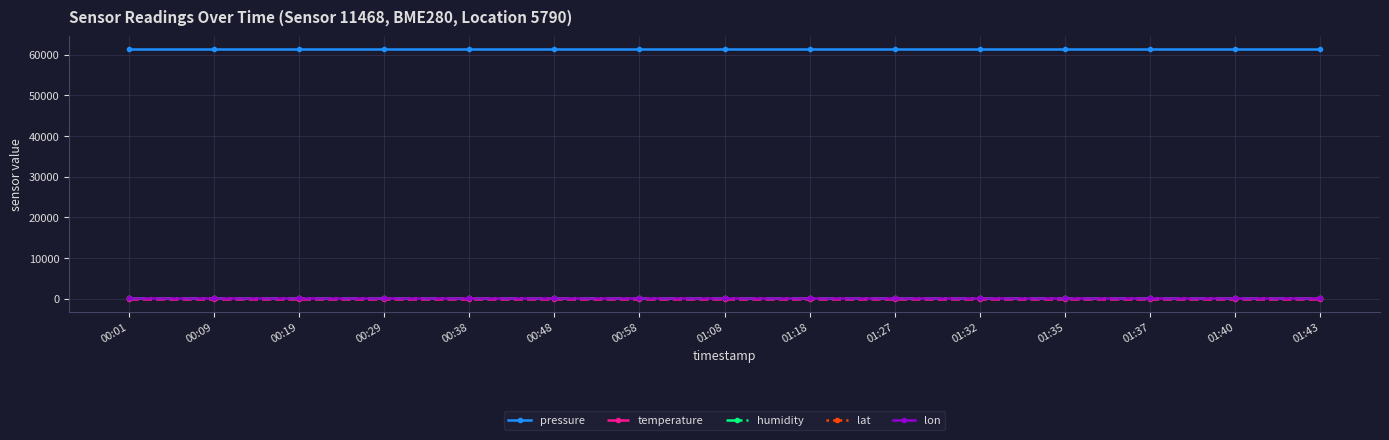

What is the difference between the highest and lowest values at 01:18?

61608.6